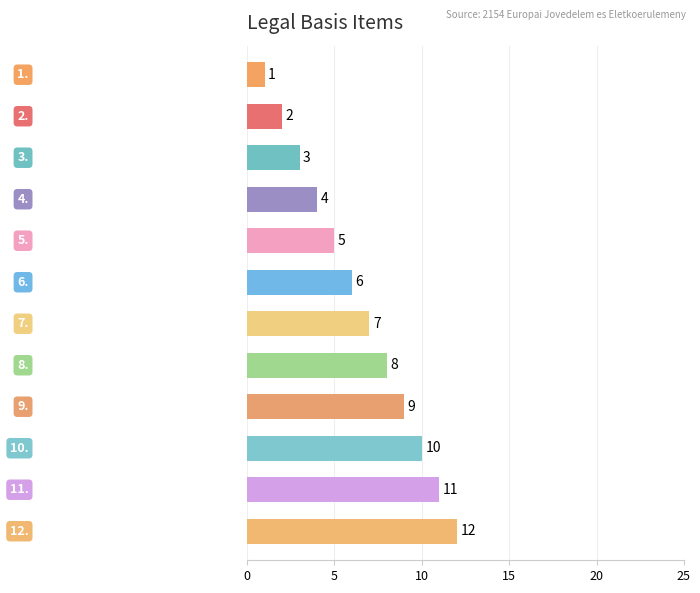

What is the value of the 3rd bar from the top?

3